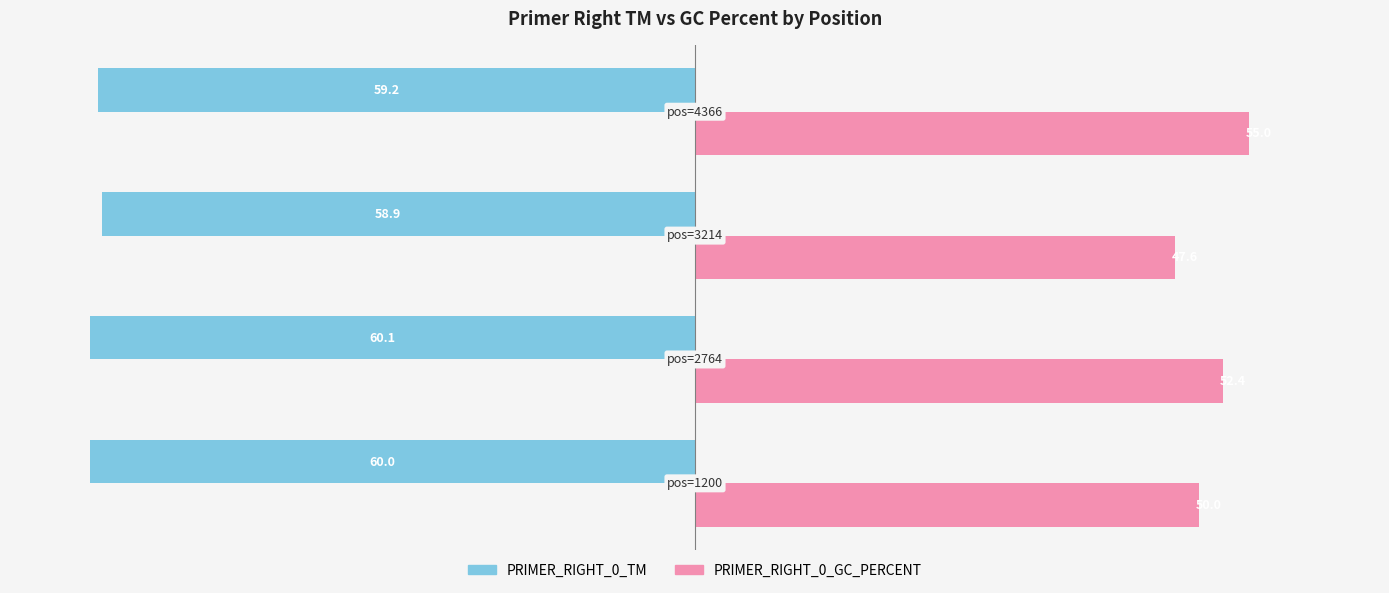

What is the minimum value for PRIMER_RIGHT_0_GC_PERCENT?

47.6